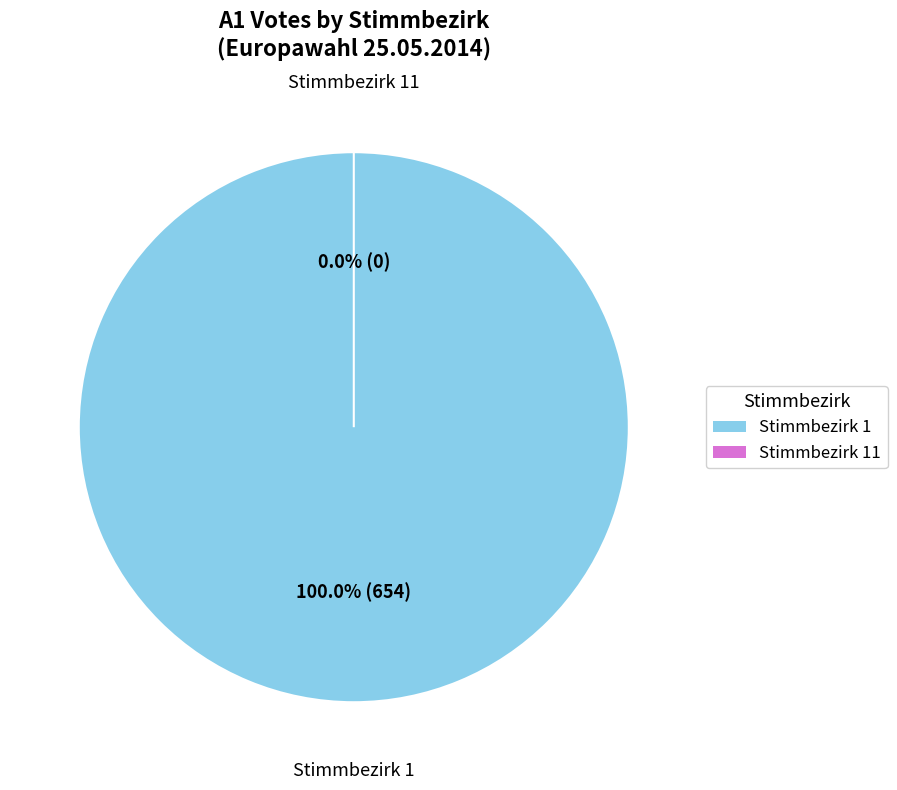

Which category accounts for the majority?

Stimmbezirk 1